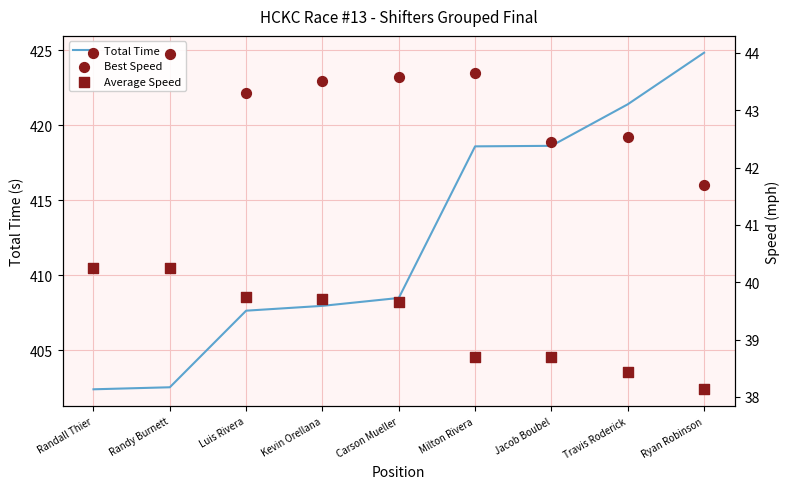

At how many categories does at least one series exceed 108?

9